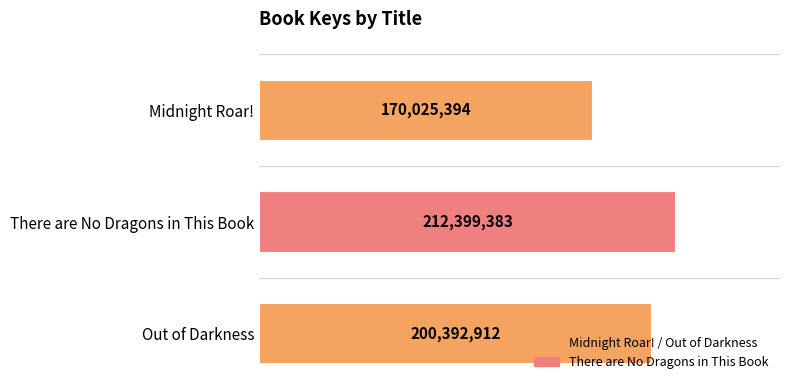

Count the values in the range 170025394 to 212399383.

3